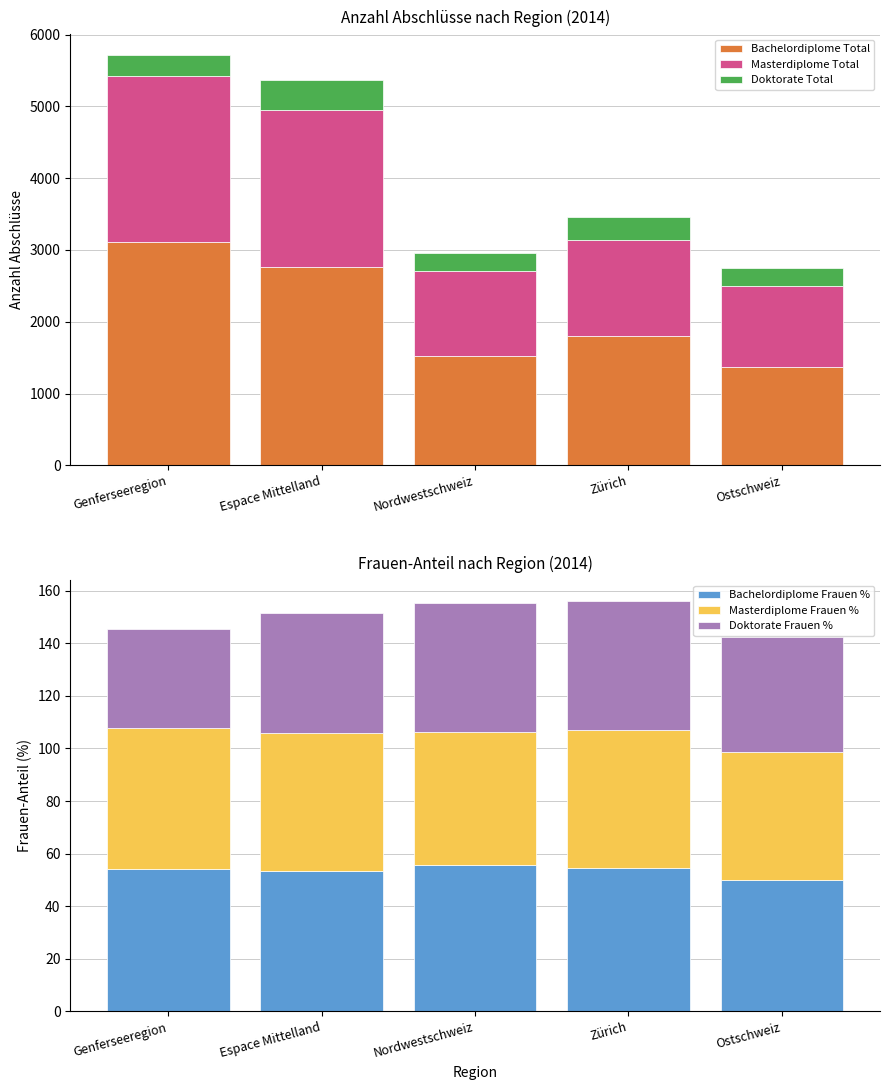

Between Zürich and Ostschweiz, which is larger?

Zürich